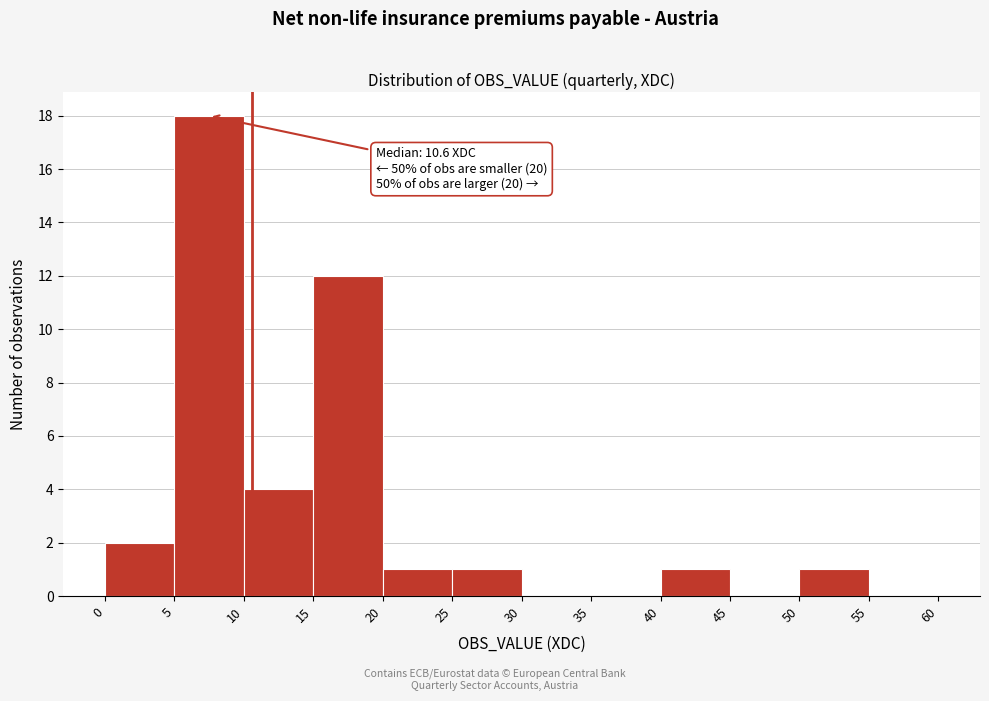

Which range on the x-axis has the tallest bar?

5 to 10